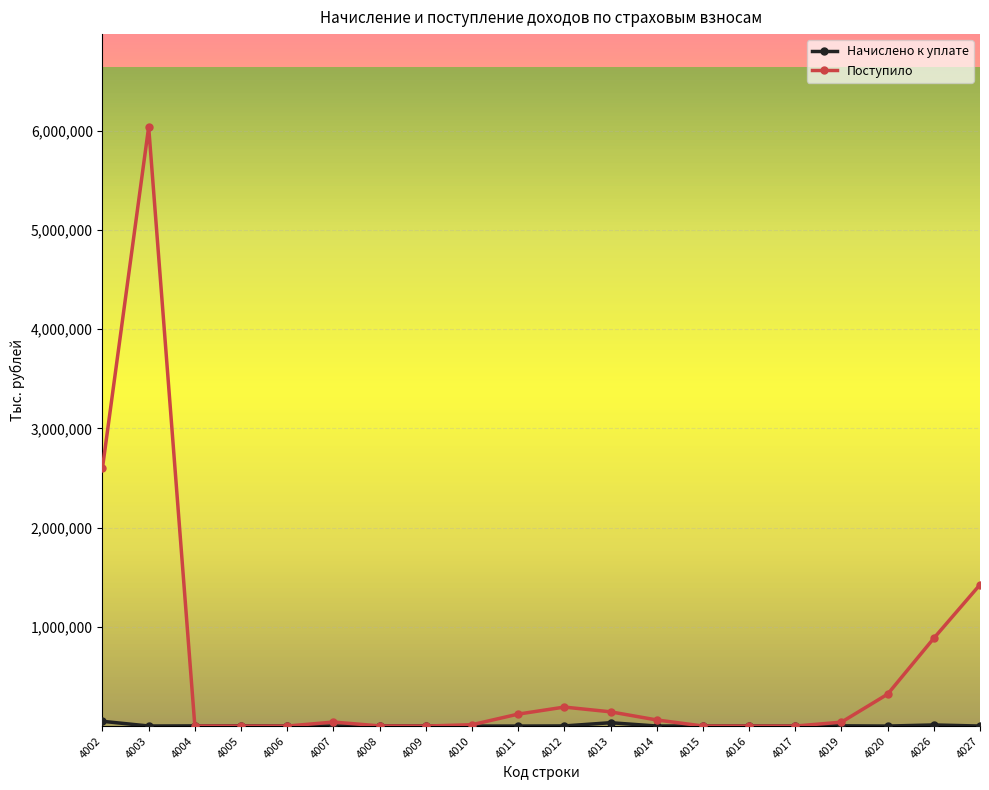

At which category is the sum across all series the highest?

4003